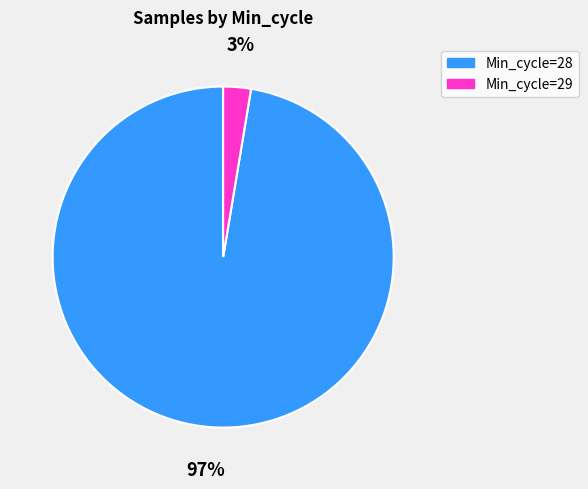

What is the majority slice?

Min_cycle=28